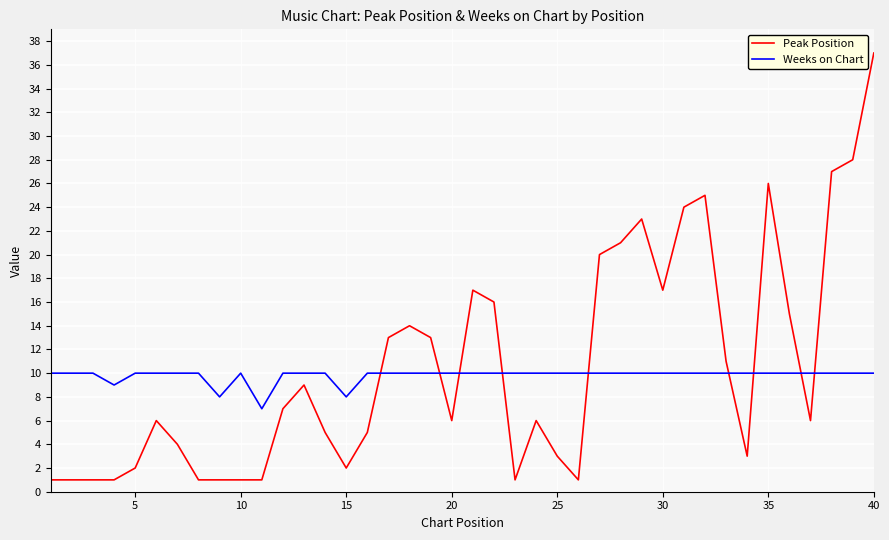

What is the maximum value for Peak Position?

37